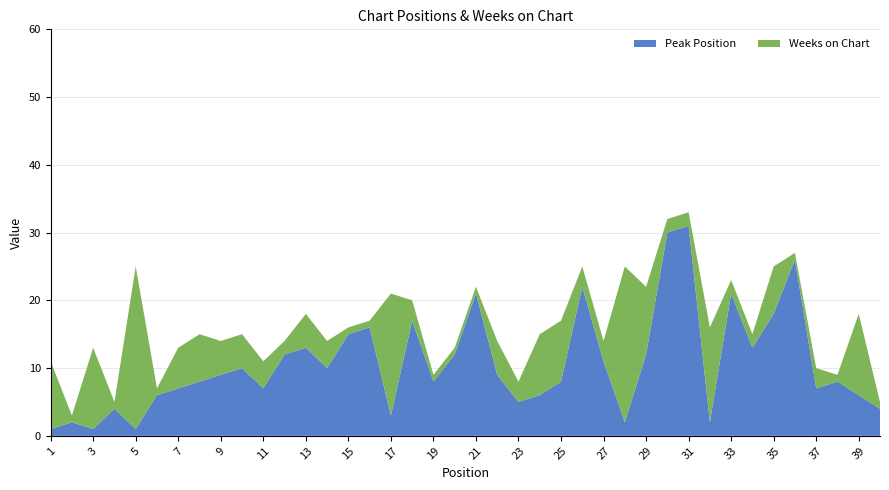

Reading right to left, transcribe all the data shown in this chart.

Peak Position: 40=4	39=6	38=8	37=7	36=26	35=18	34=13	33=21	32=2	31=31	30=30	29=12	28=2	27=11	26=22	25=8	24=6	23=5	22=9	21=21	20=12	19=8	18=17	17=3	16=16	15=15	14=10	13=13	12=12	11=7	10=10	9=9	8=8	7=7	6=6	5=1	4=4	3=1	2=2	1=1
Weeks on Chart: 40=1	39=12	38=1	37=3	36=1	35=7	34=2	33=2	32=14	31=2	30=2	29=10	28=23	27=3	26=3	25=9	24=9	23=3	22=5	21=1	20=1	19=1	18=3	17=18	16=1	15=1	14=4	13=5	12=2	11=4	10=5	9=5	8=7	7=6	6=1	5=24	4=1	3=12	2=1	1=10